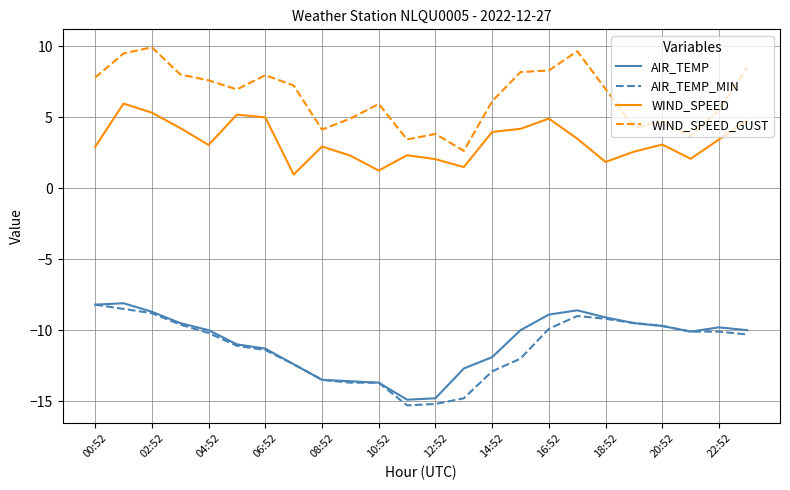

What is the greatest value displayed?

9.9